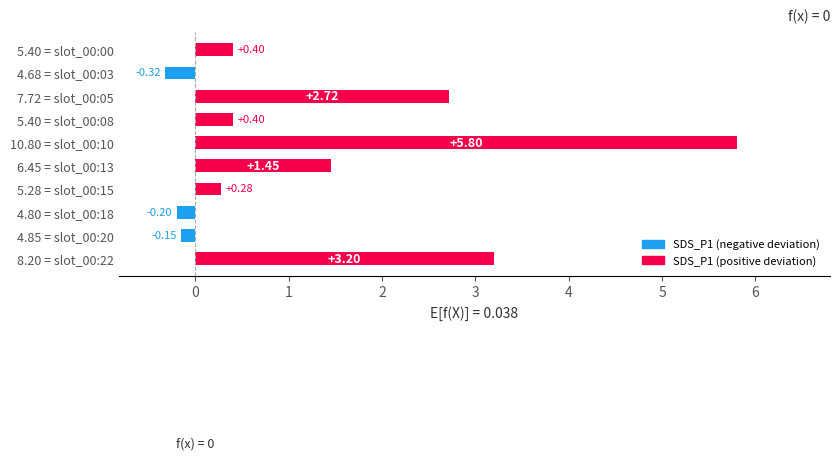

Between 10.80 = slot_00:10 and 4.80 = slot_00:18, which is larger?

10.80 = slot_00:10